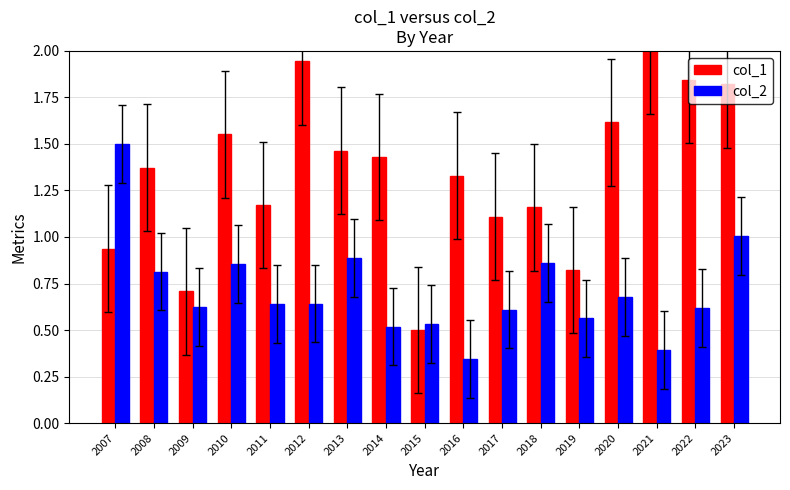

At which label is col_1 closest to 1?

2007